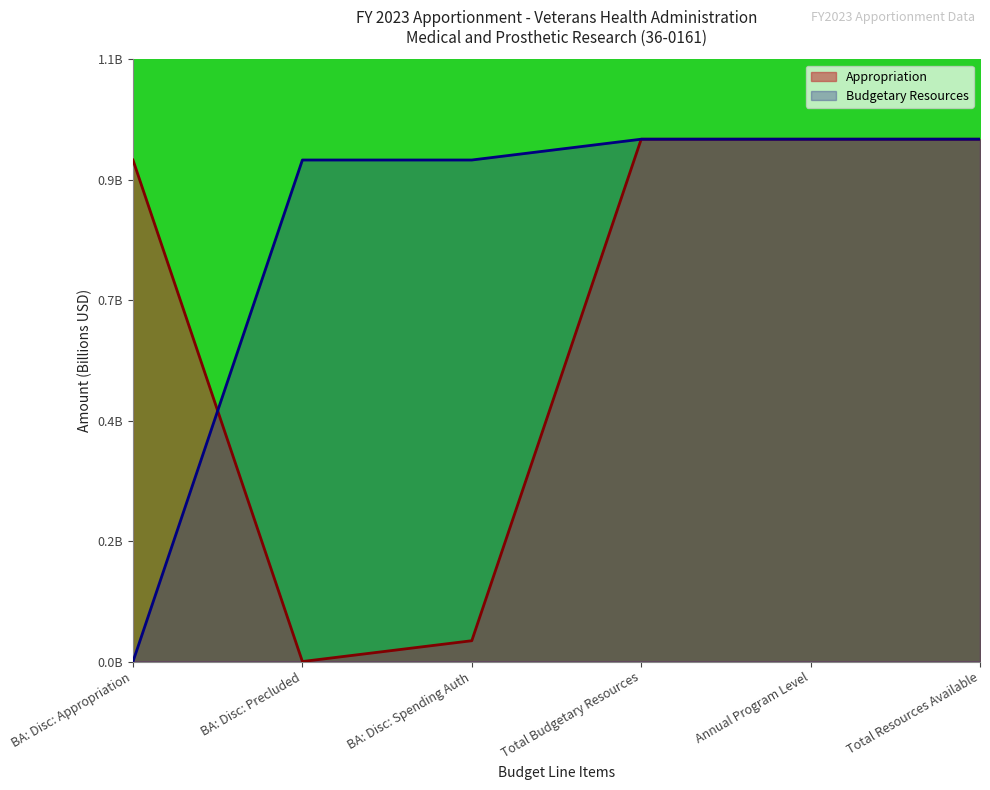

At which label does Budgetary Resources reach its peak?

Total Budgetary Resources